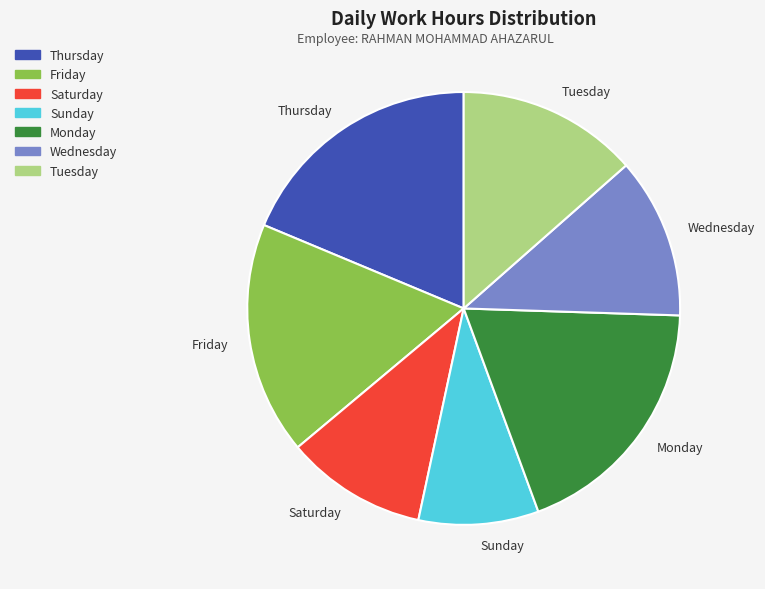

What is the smallest slice in the pie chart?

Sunday